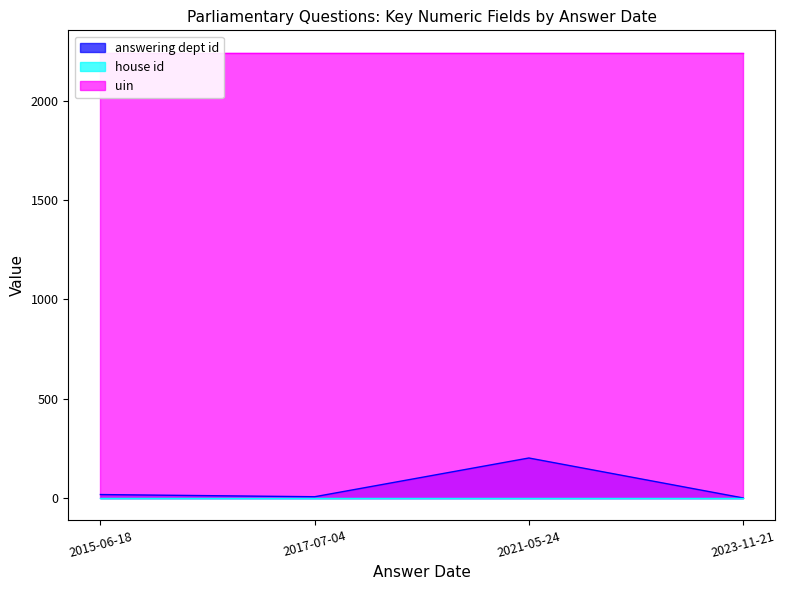

Count the number of data series in this chart.

3